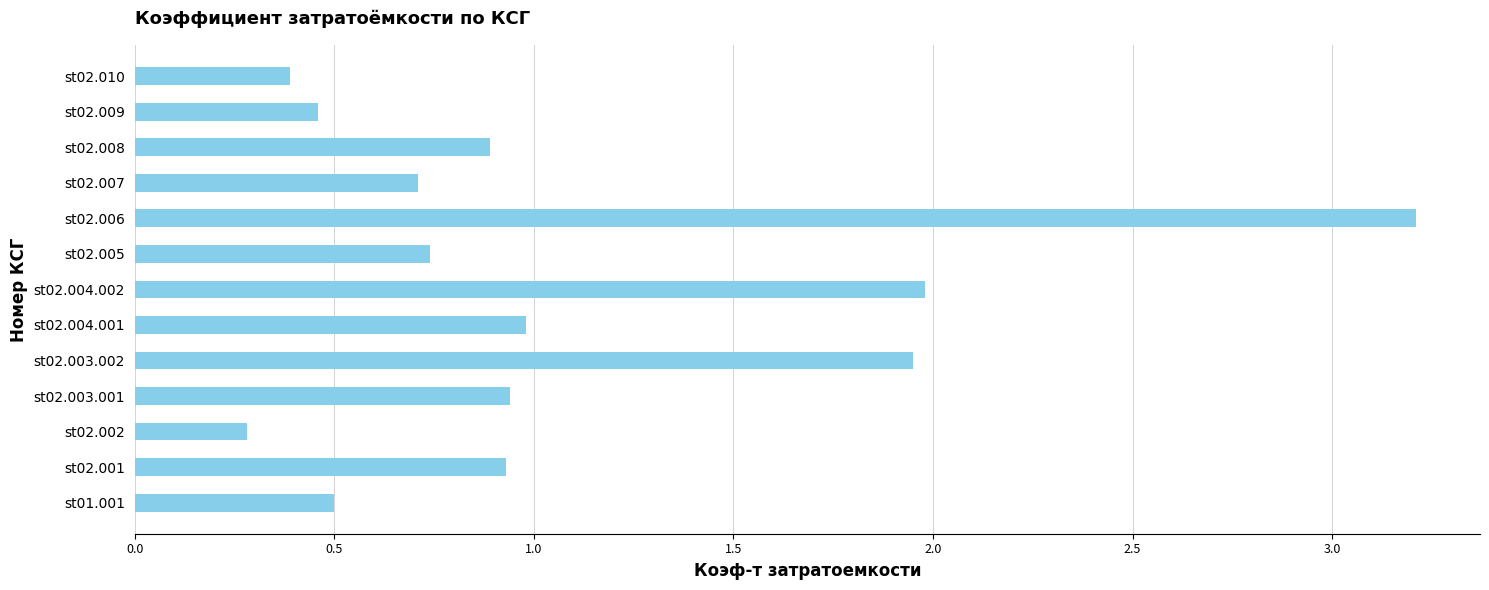

The chart shows a value of 1.7 at st02.004.001. True or false?

False